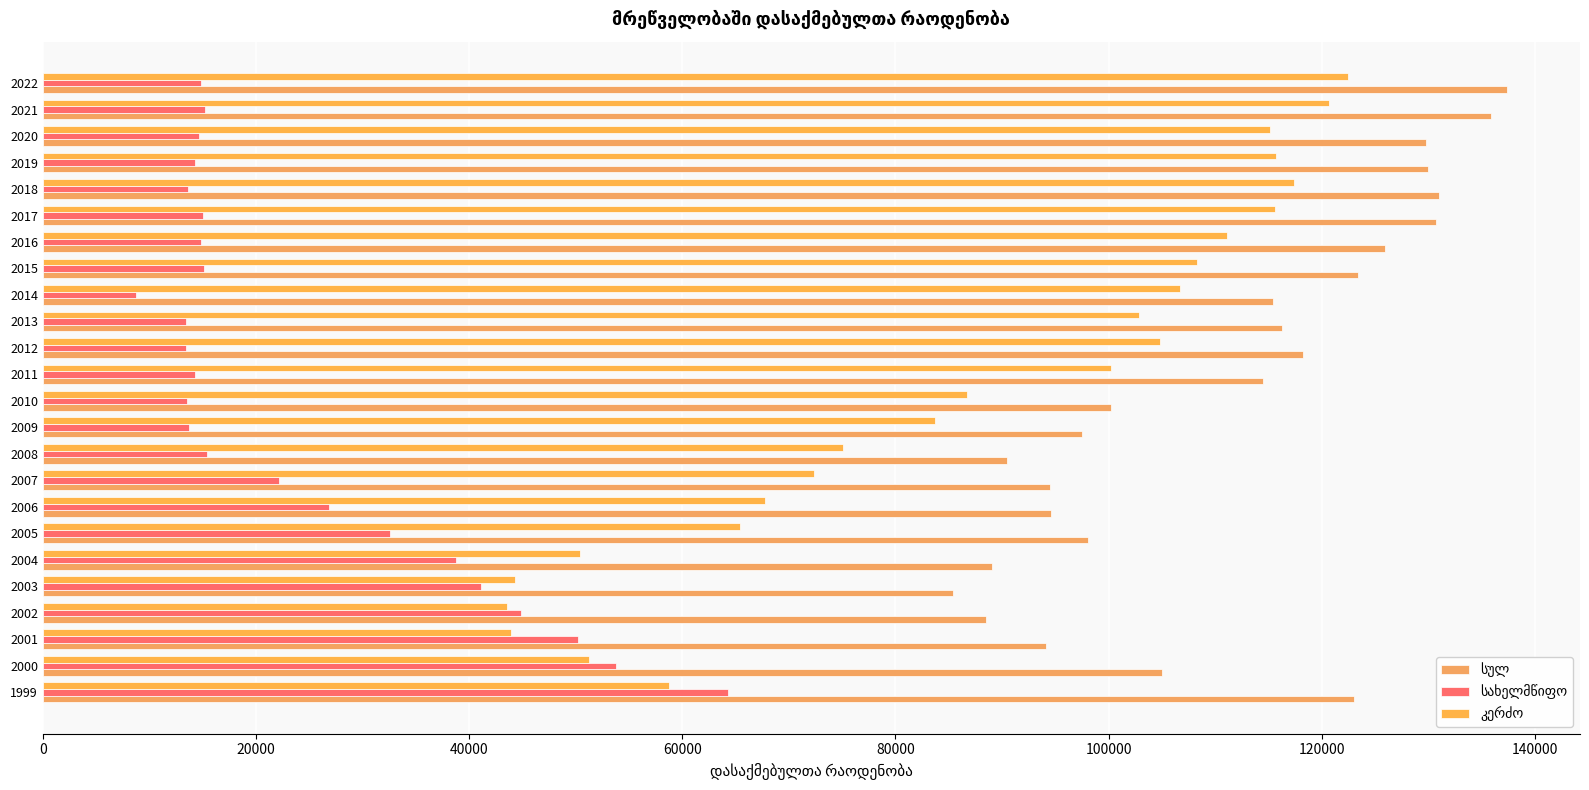

How many bars are there in each group?

3